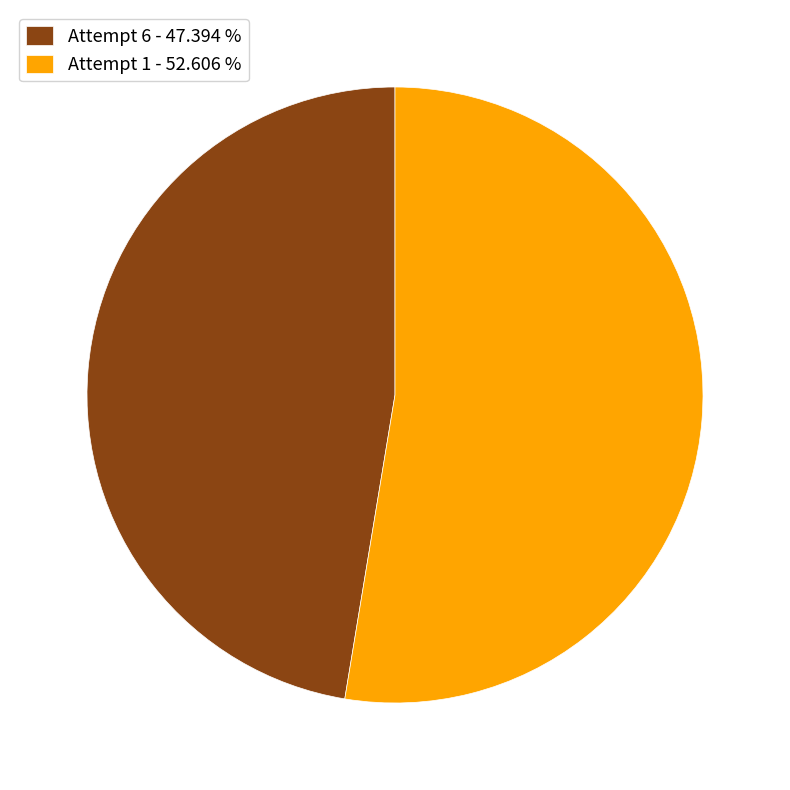

Approximately how many times larger is the value at Attempt 1 compared to Attempt 6?

1.1